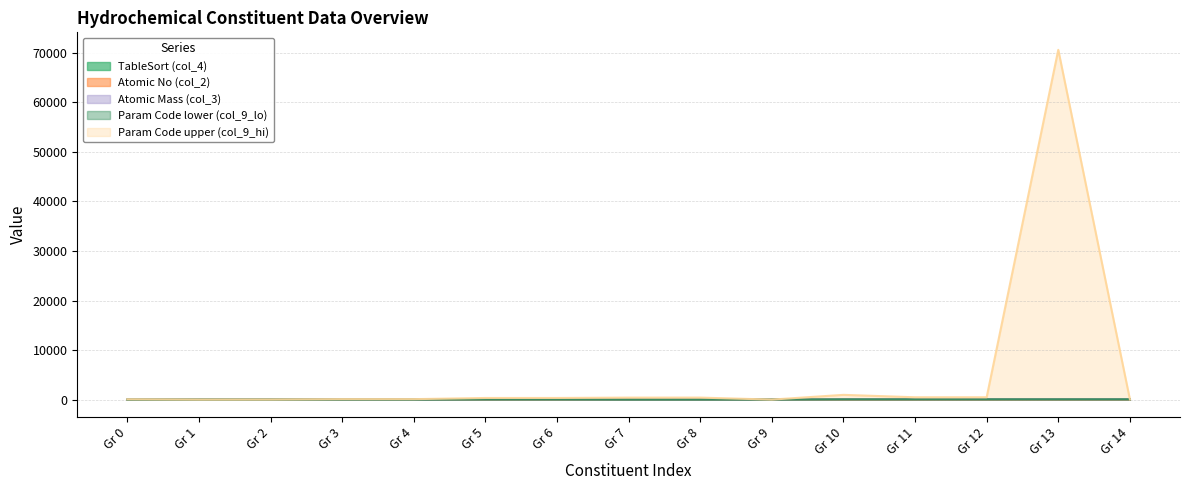

At which category is the sum across all series the highest?

Gr 13